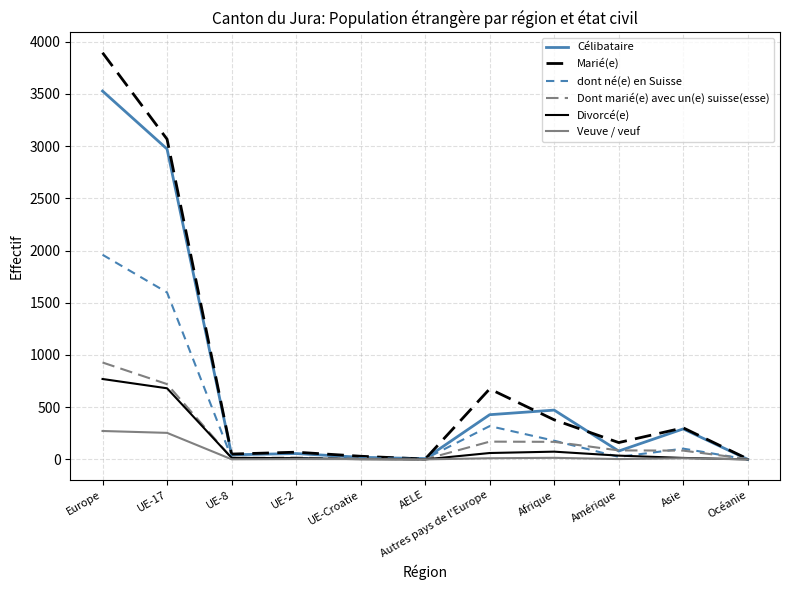

At which label does Célibataire reach its peak?

Europe